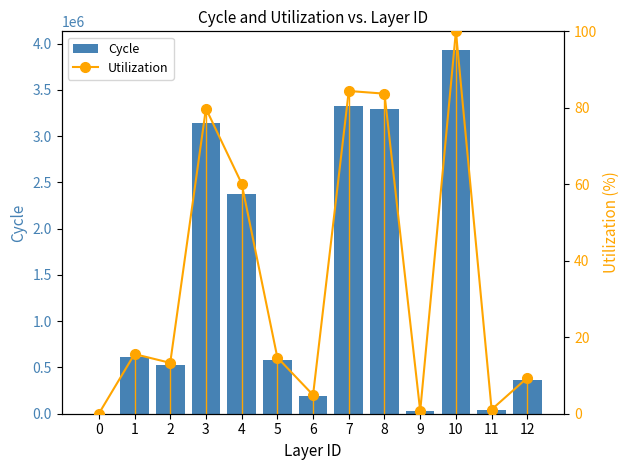

Reading left to right, list all the values displayed in this chart.

Cycle: 0.0	614397.9	521882.1	3140436.6	2371025.5	577477.7	191933.4	3321716.4	3293555.0	28161.5	3936114.4	41711.1	368763.8
Utilization: 0.0	15.6	13.3	79.8	60.2	14.7	4.9	84.4	83.7	0.7	100.0	1.1	9.4